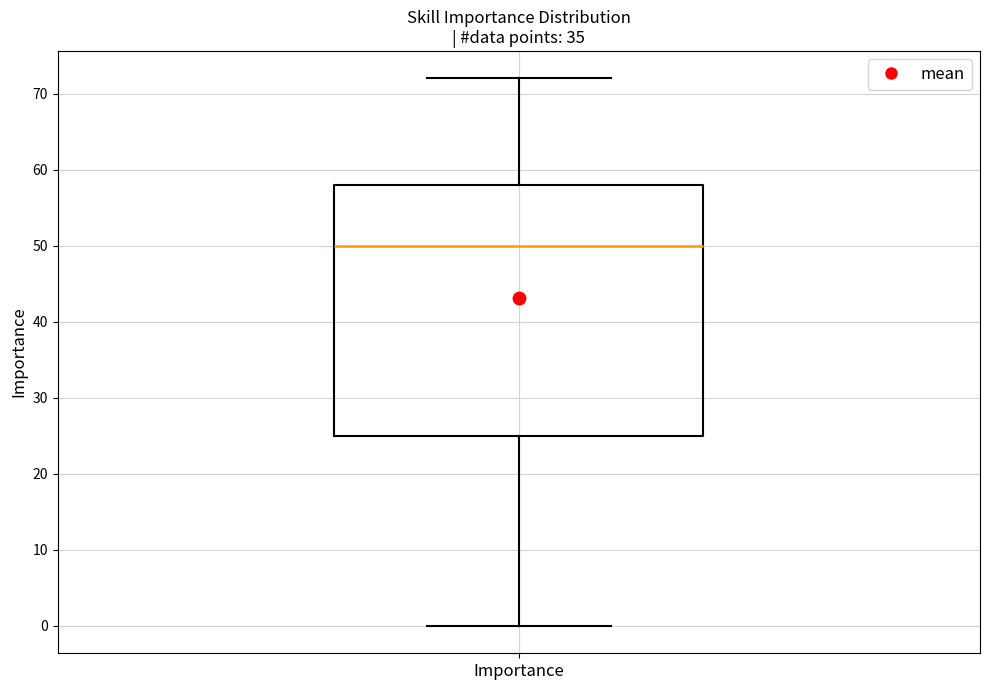

Read this box plot against the y-axis: the position of the median line, the range covered by the box, and the ends of both whiskers. The values are not printed on the chart, so give them approximately, as read against the axis.

median 50, box 25 to 58, whiskers 0 to 72